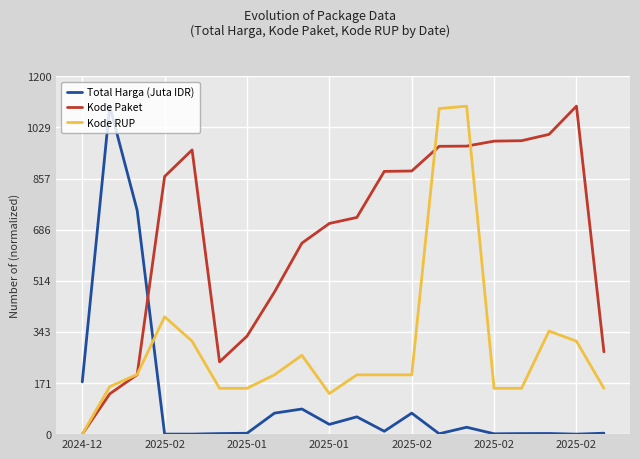

Does the chart display data point markers on the line(s)?

No